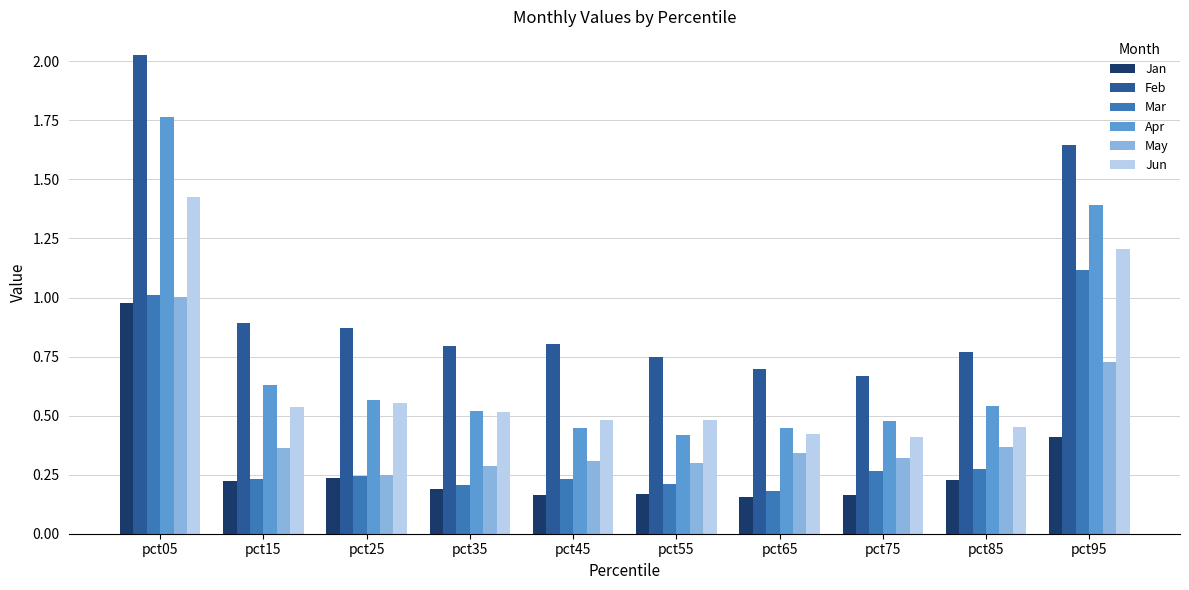

Are the bars grouped side by side (vs. stacked)?

Yes